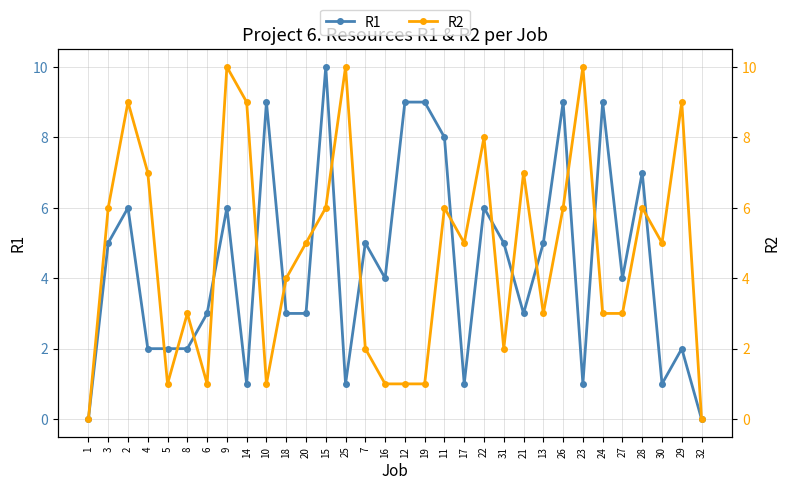

Reading right to left, extract all data points from this chart.

R1: 32=0	29=2	30=1	28=7	27=4	24=9	23=1	26=9	13=5	21=3	31=5	22=6	17=1	11=8	19=9	12=9	16=4	7=5	25=1	15=10	20=3	18=3	10=9	14=1	9=6	6=3	8=2	5=2	4=2	2=6	3=5	1=0
R2: 32=0	29=9	30=5	28=6	27=3	24=3	23=10	26=6	13=3	21=7	31=2	22=8	17=5	11=6	19=1	12=1	16=1	7=2	25=10	15=6	20=5	18=4	10=1	14=9	9=10	6=1	8=3	5=1	4=7	2=9	3=6	1=0